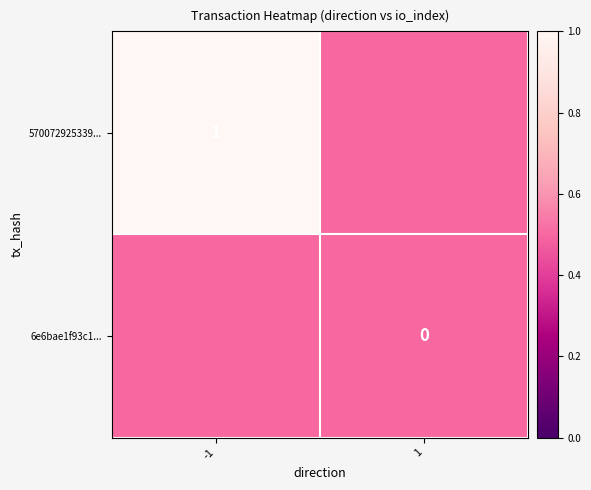

The value of 570072925339... at -1 is 1.0. True or false?

True